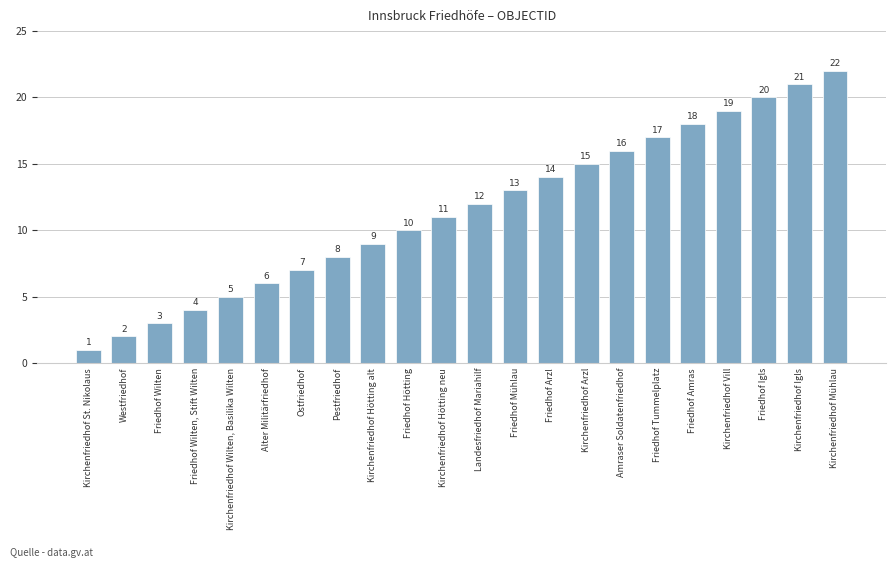

True or false: the data shows 10 at Friedhof Hötting.

True